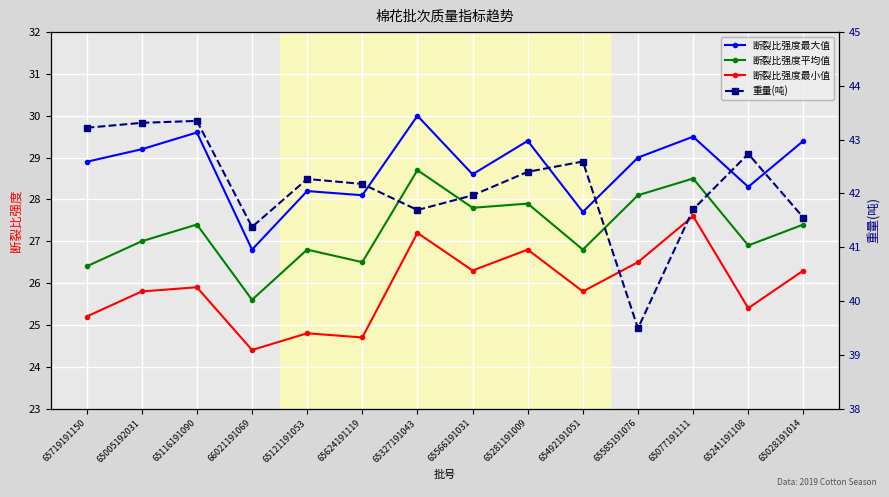

List the series in order of their peak value, highest first.

重量(吨), 断裂比强度最大值, 断裂比强度平均值, 断裂比强度最小值